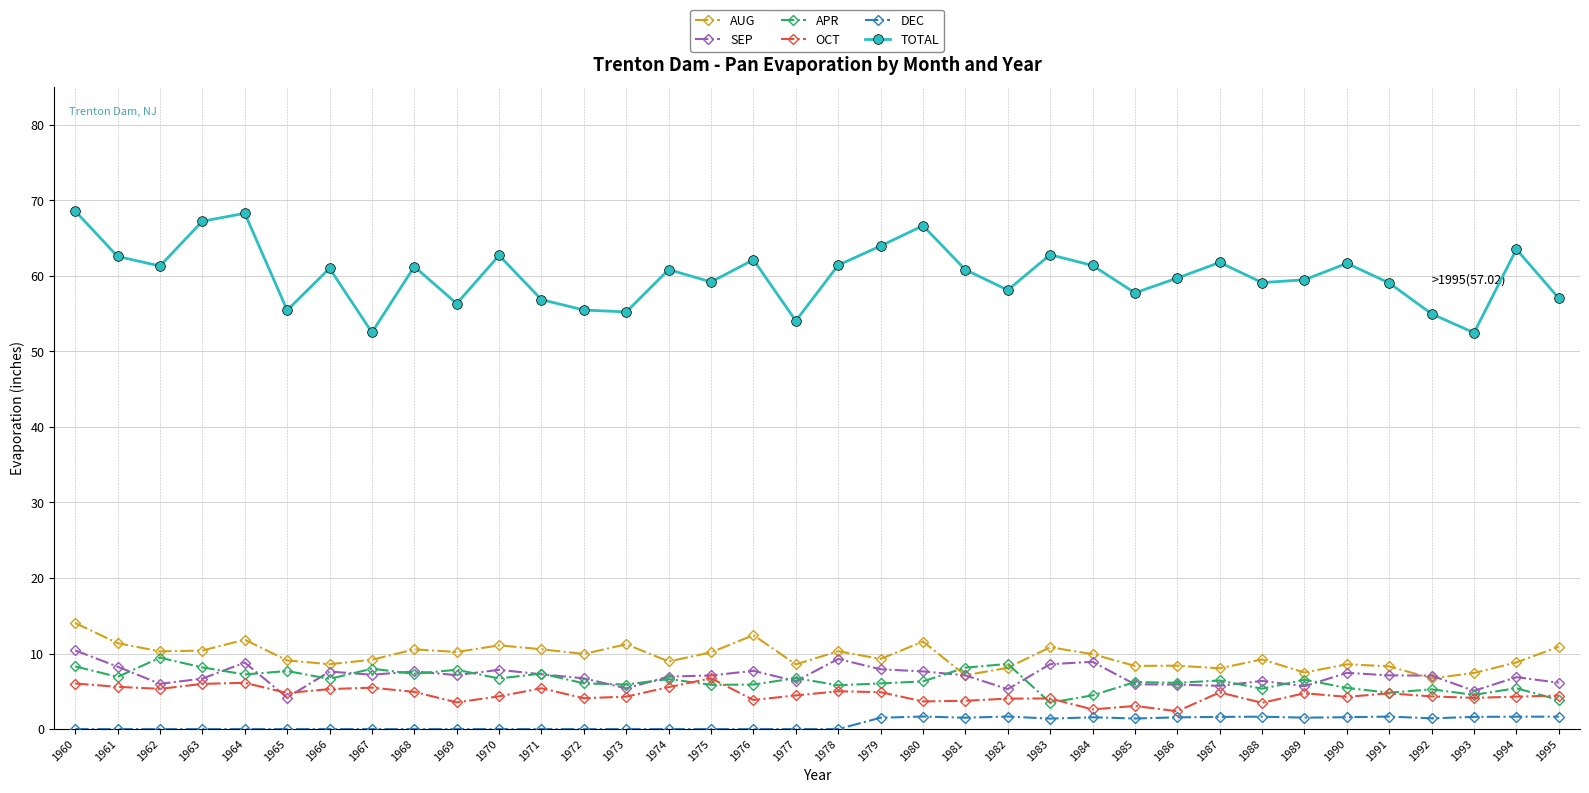

True or false: AUG and DEC cross at least once.

False